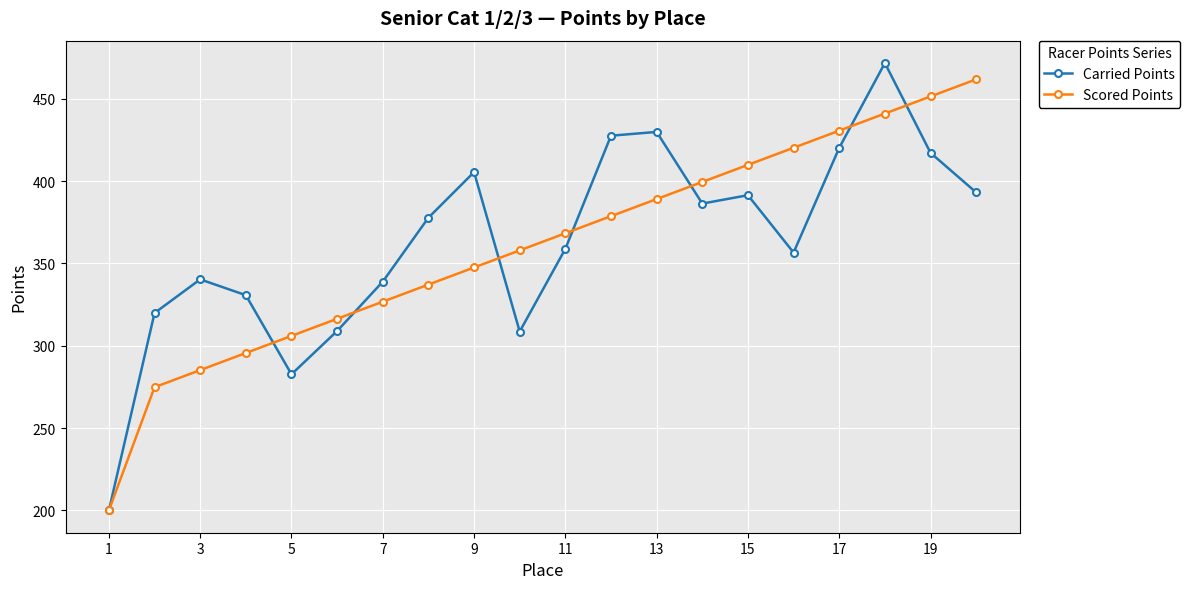

What is the greatest value displayed?

471.8